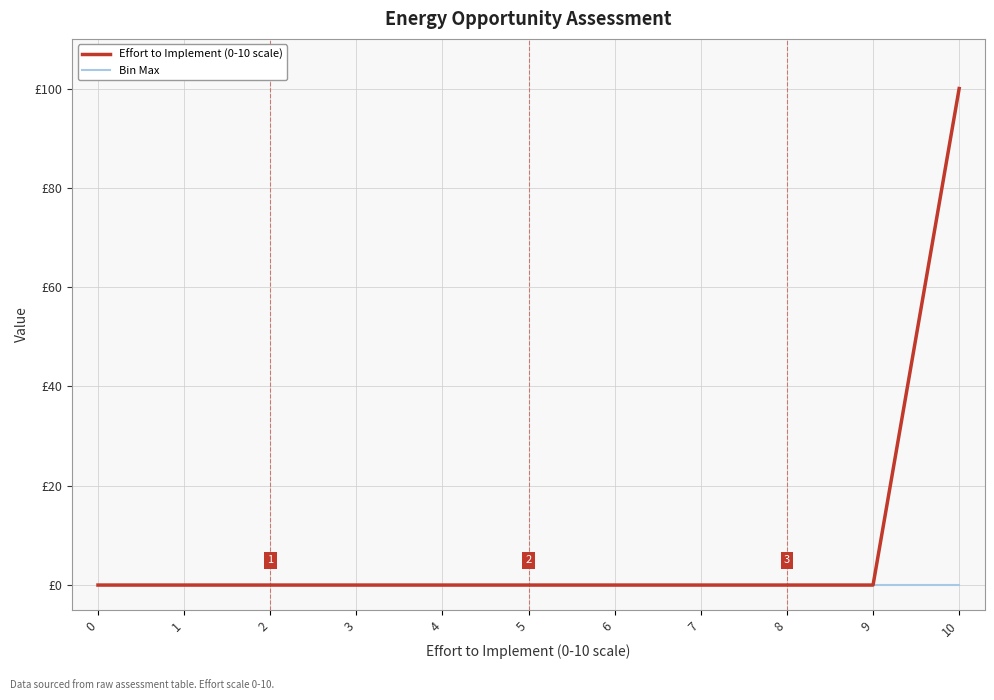

Which series changed the most between 7 and 9?

Effort to Implement (0-10 scale)